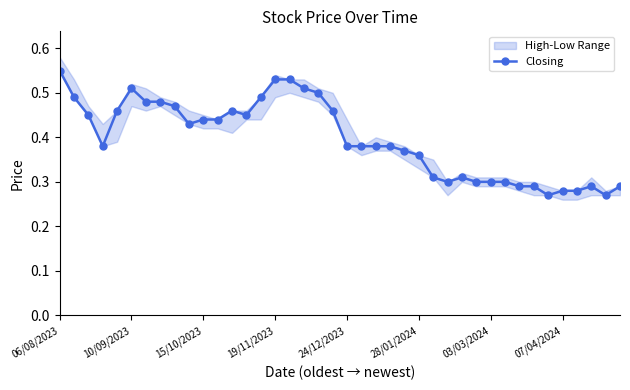

True or false: Closing has more than 0 interior local peaks.

True